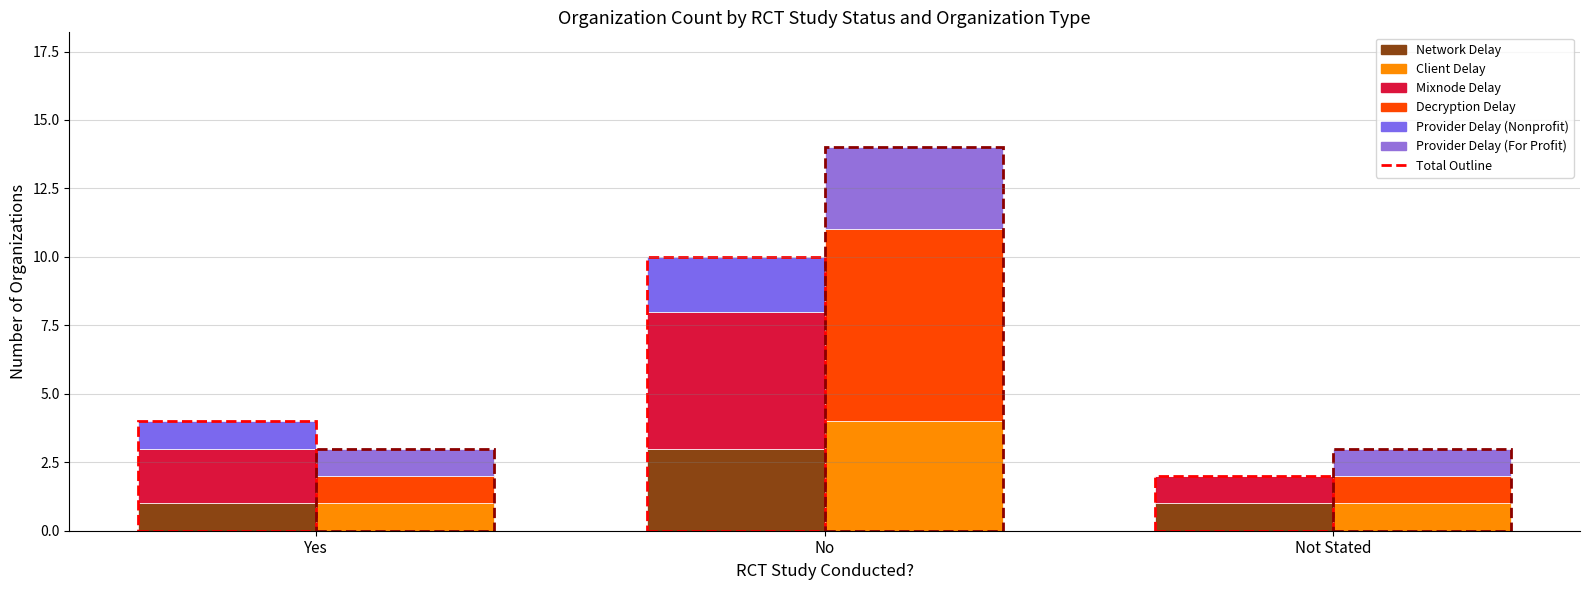

At how many categories does at least one series exceed 1?

2